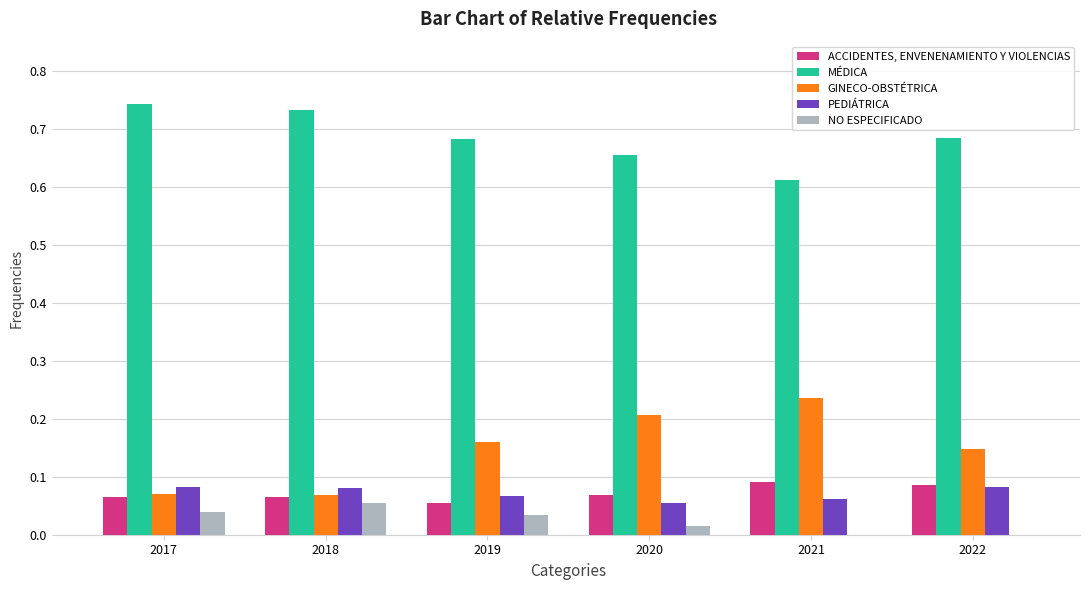

What is the sum of all MÉDICA values?

4.1